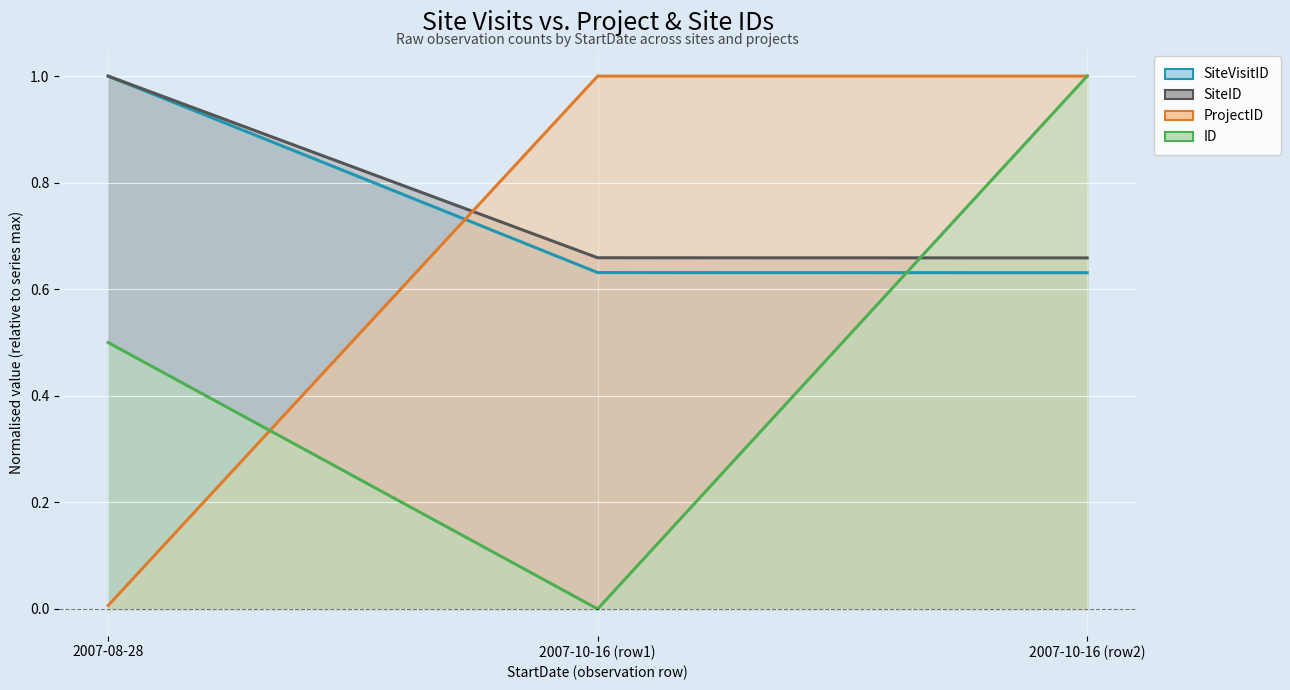

Which category has the lowest value across all series?

2007-10-16 (row1)